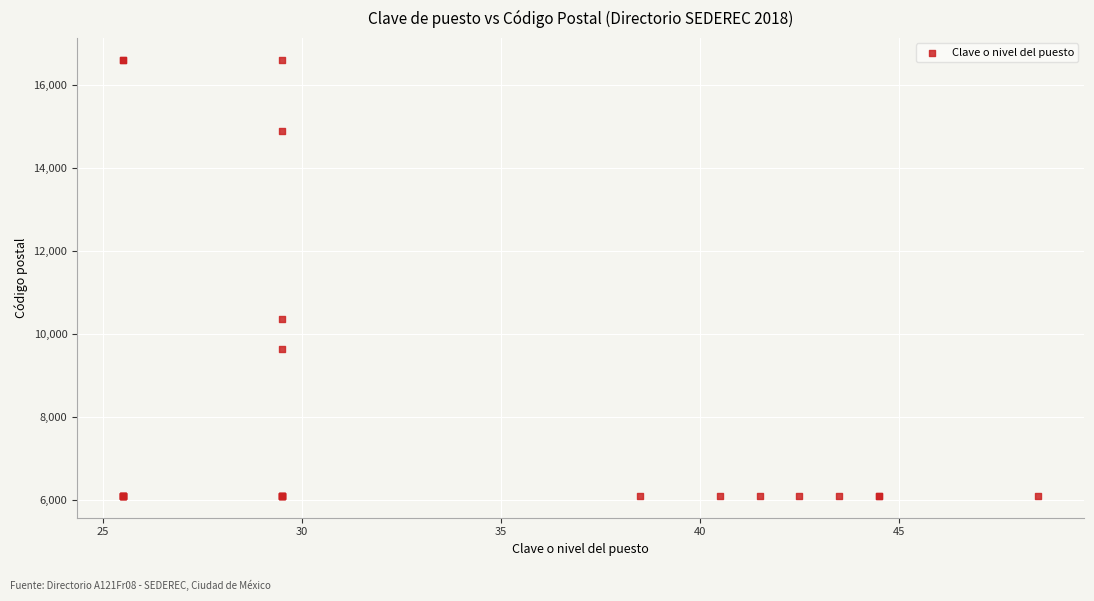

What Y value in the scatter plot is closest to 11350?

10350